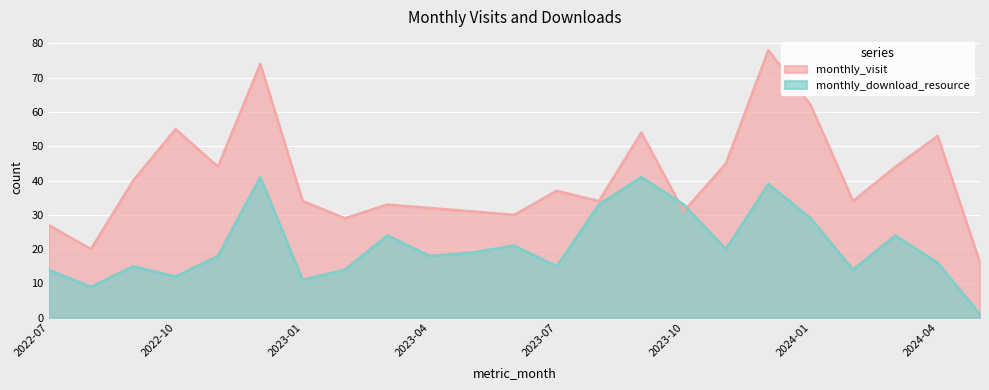

At which category does the chart reach its peak across all series?

2023-12